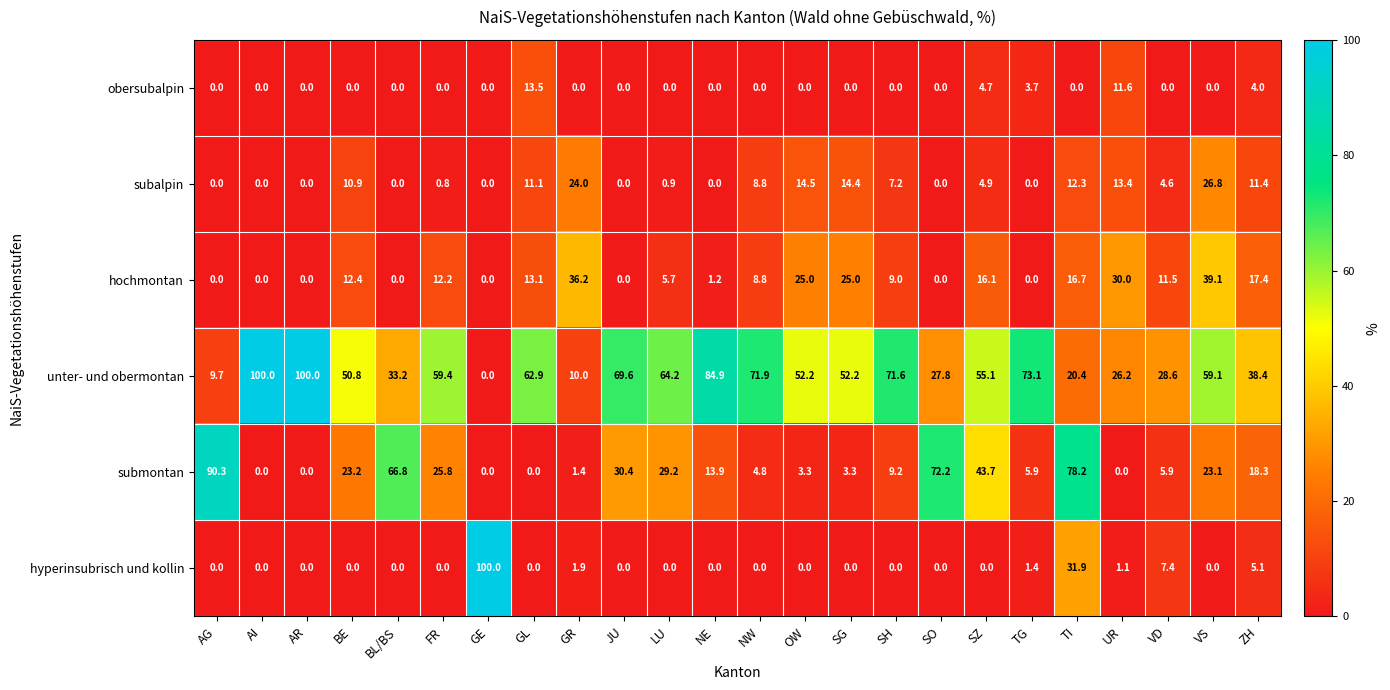

The value of obersubalpin at AI is 4.8. True or false?

False